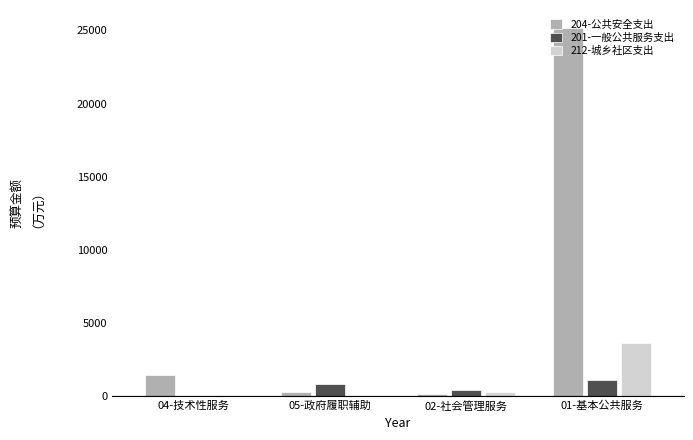

The value of 204-公共安全支出 at 04-技术性服务 is 1390.2. True or false?

True